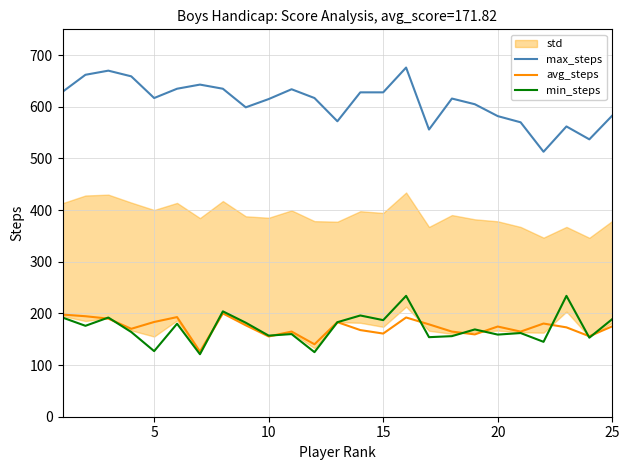

What is the sum of all max_steps values?

15243.0